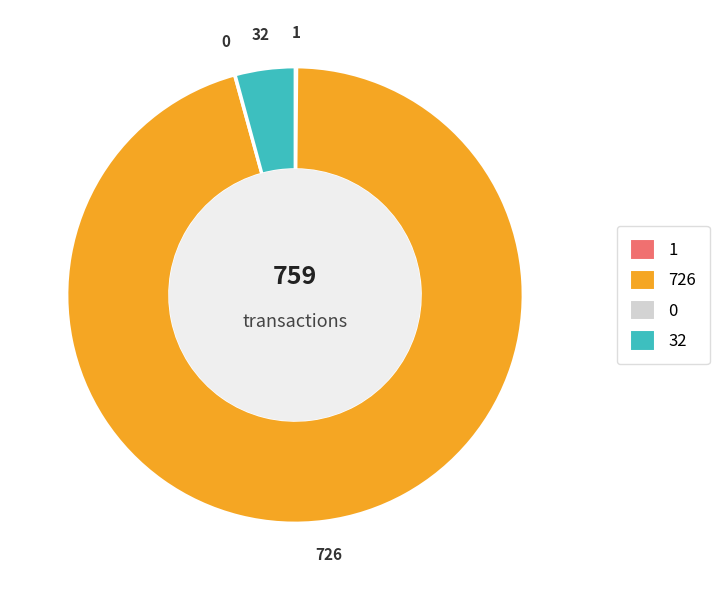

Does any single category account for the majority?

Yes